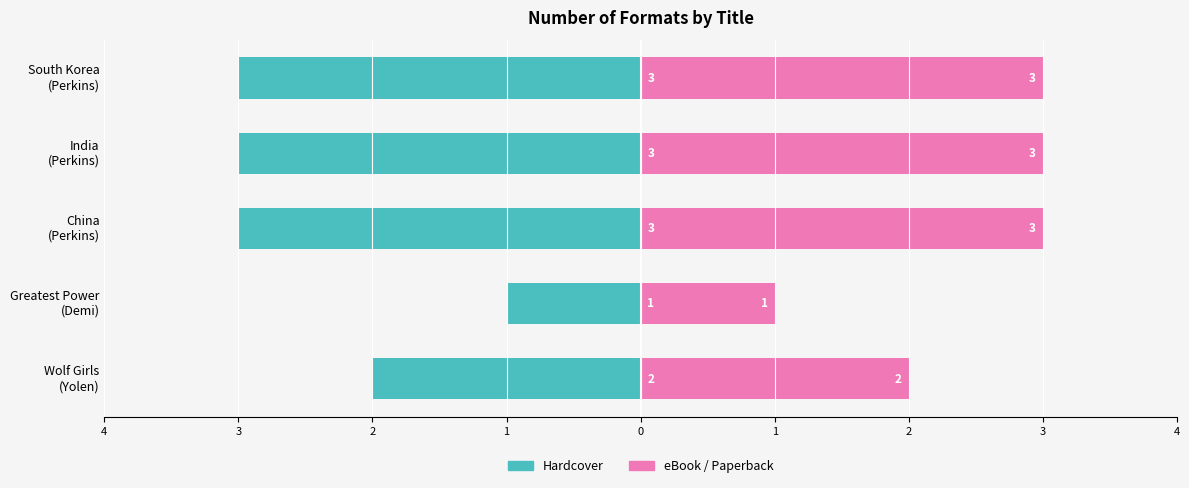

Between South Korea (Perkins) and China (Perkins), which series saw the biggest shift?

Hardcover